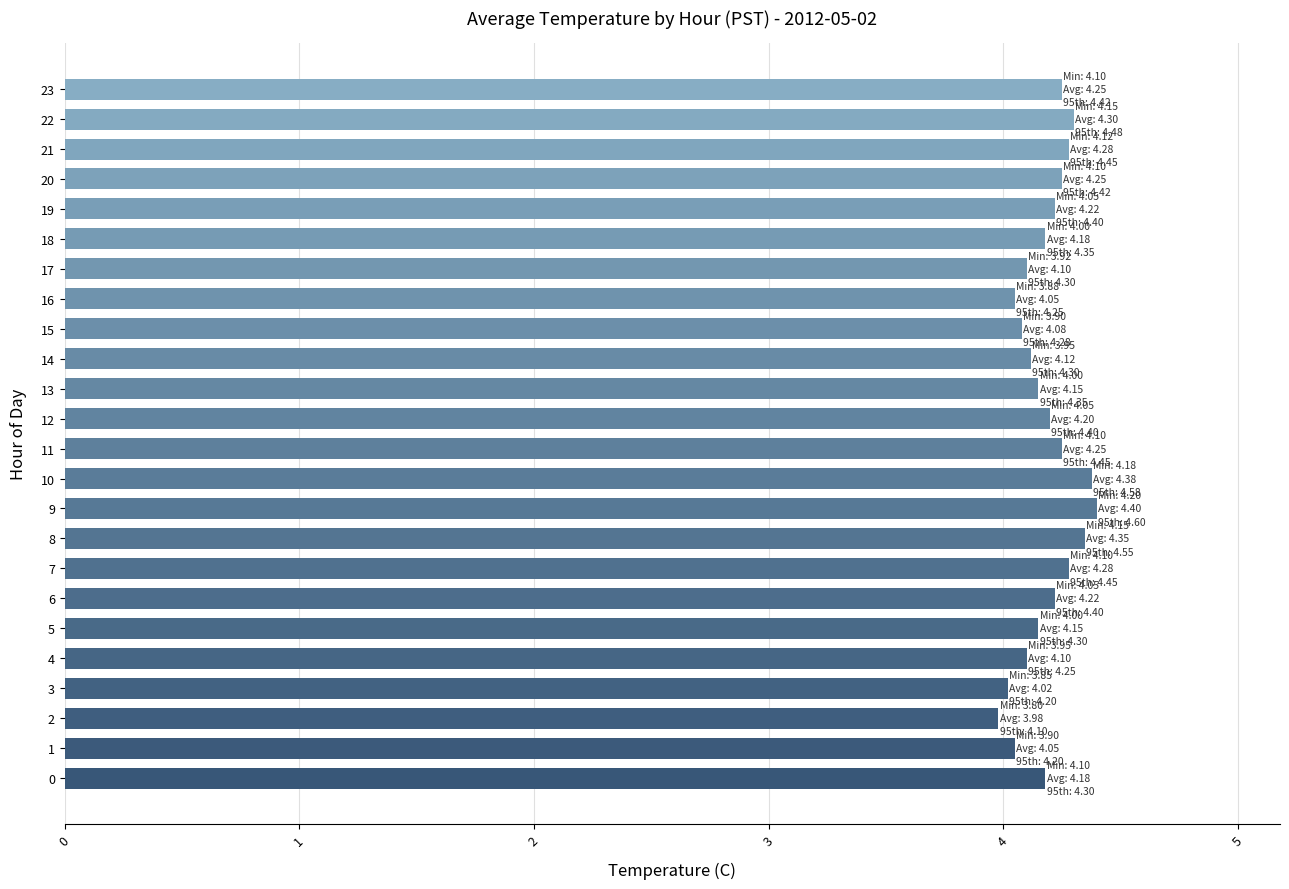

What is the maximum value shown in the chart?

4.4